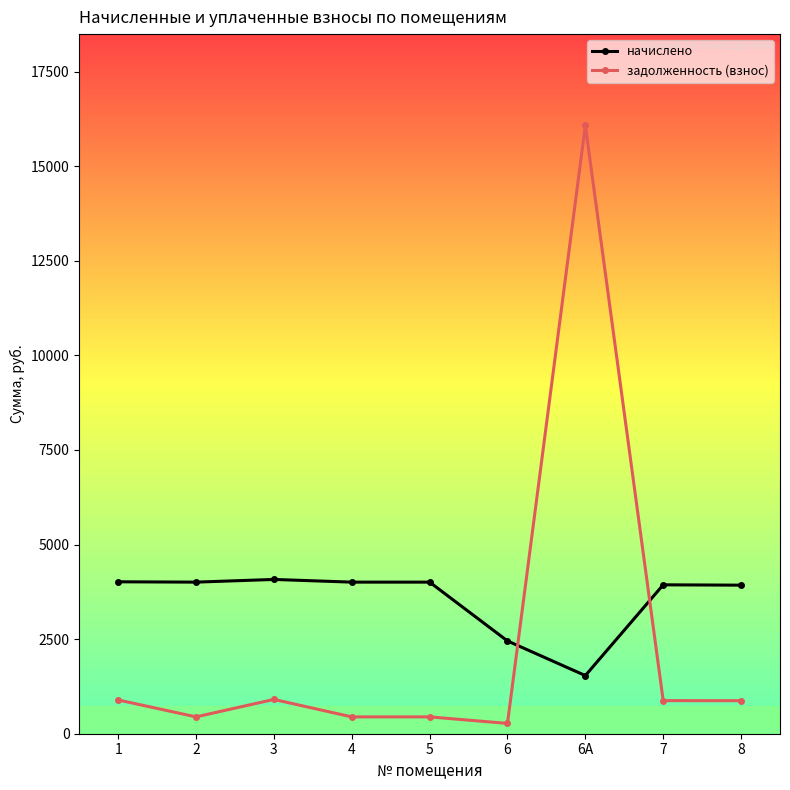

Where is the first local minimum for задолженность (взнос)?

2